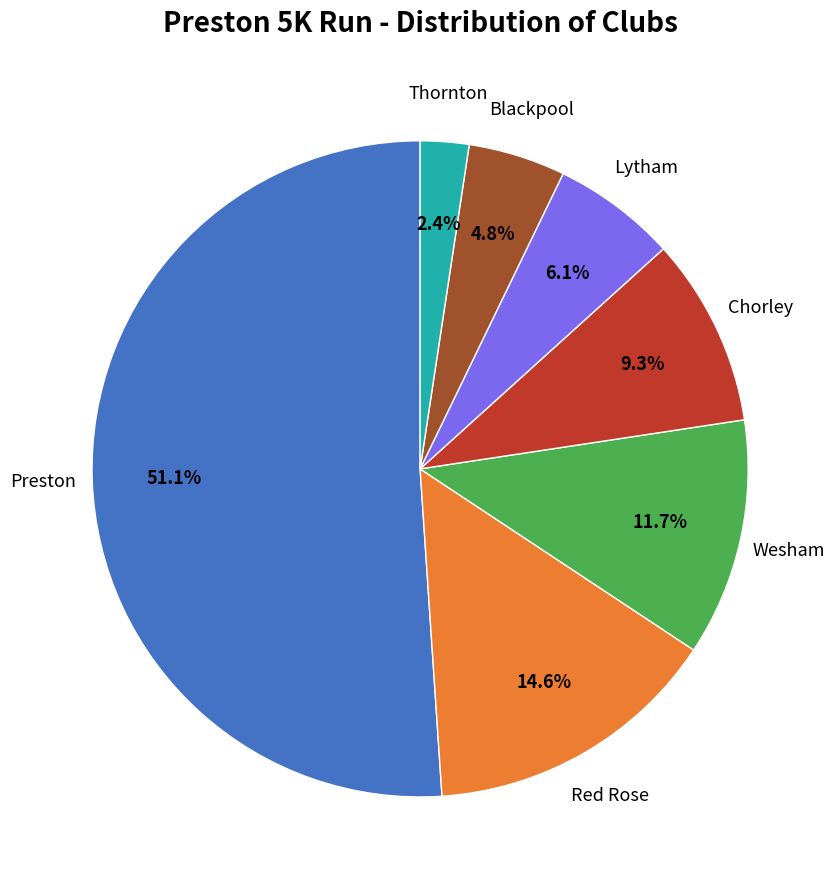

How many segments does this pie chart have?

7